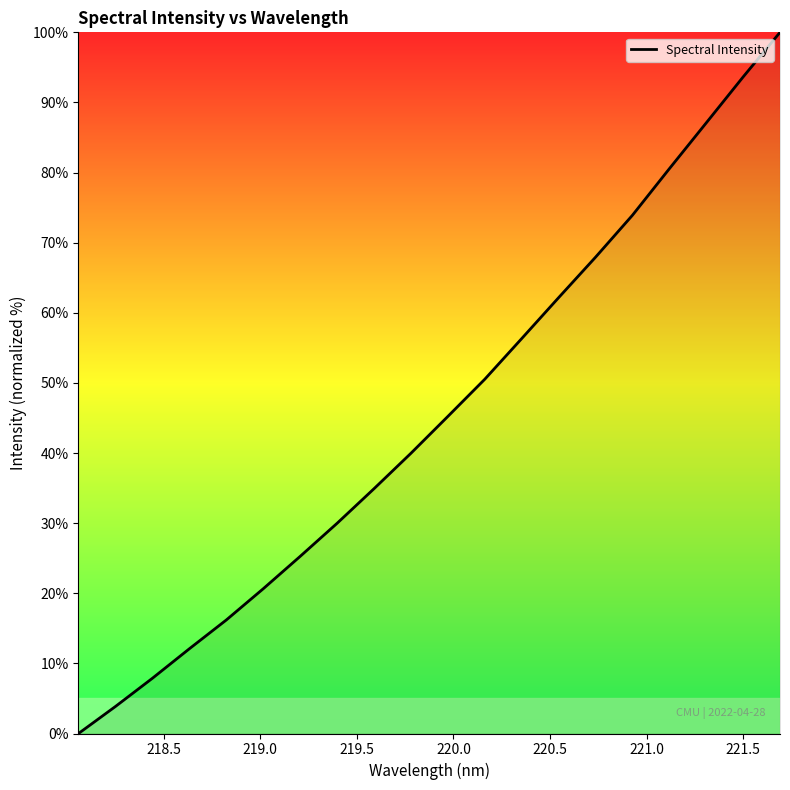

What is the maximum value shown in the chart?

100.0